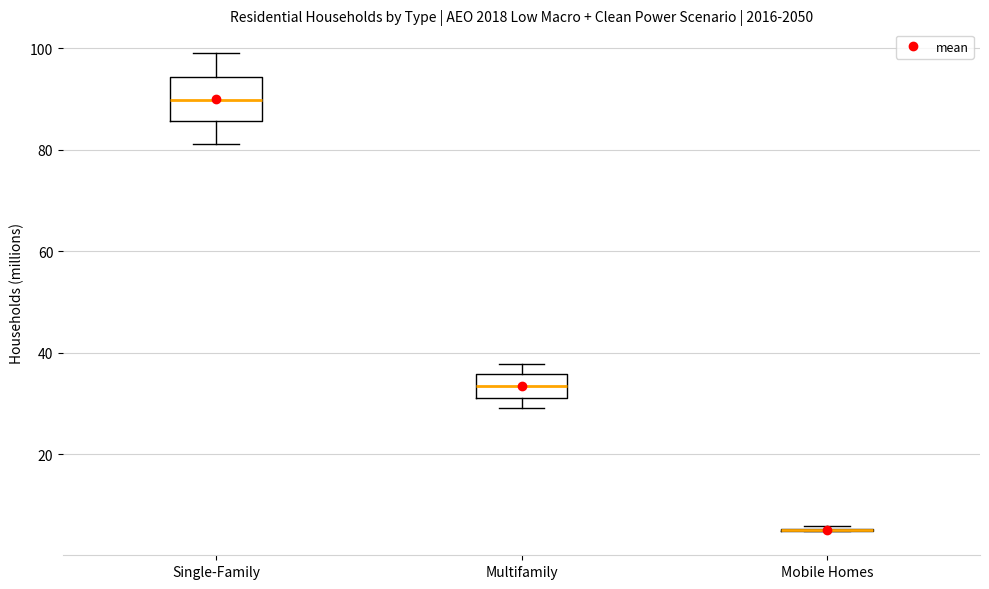

Reading left to right, transcribe this box plot: for each box, give where its median line is, the range the box spans, and where its two whiskers end, as read against the y-axis. The values are not printed on the chart, so give them approximately, as read against the axis.

Single-Family: median 90, box 86 to 94, whiskers 82 to 100
Multifamily: median 34, box 32 to 36, whiskers 30 to 38
Mobile Homes: box collapsed to a line at 4, whiskers 4 to 6